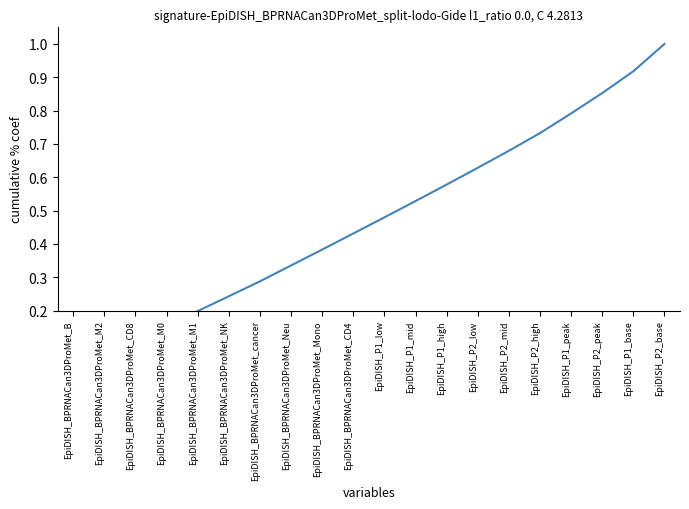

What is the difference between the second highest and second lowest values?

0.8